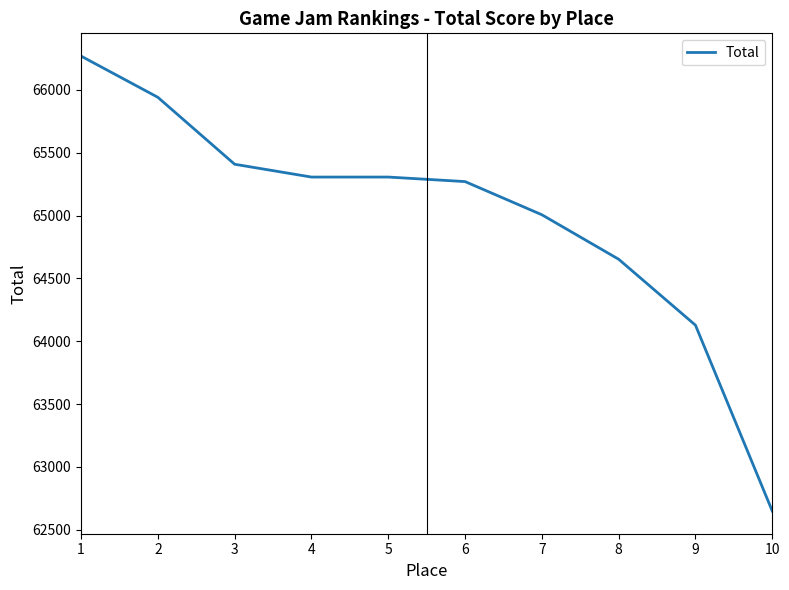

What is the difference between the values at 4 and 2?

635